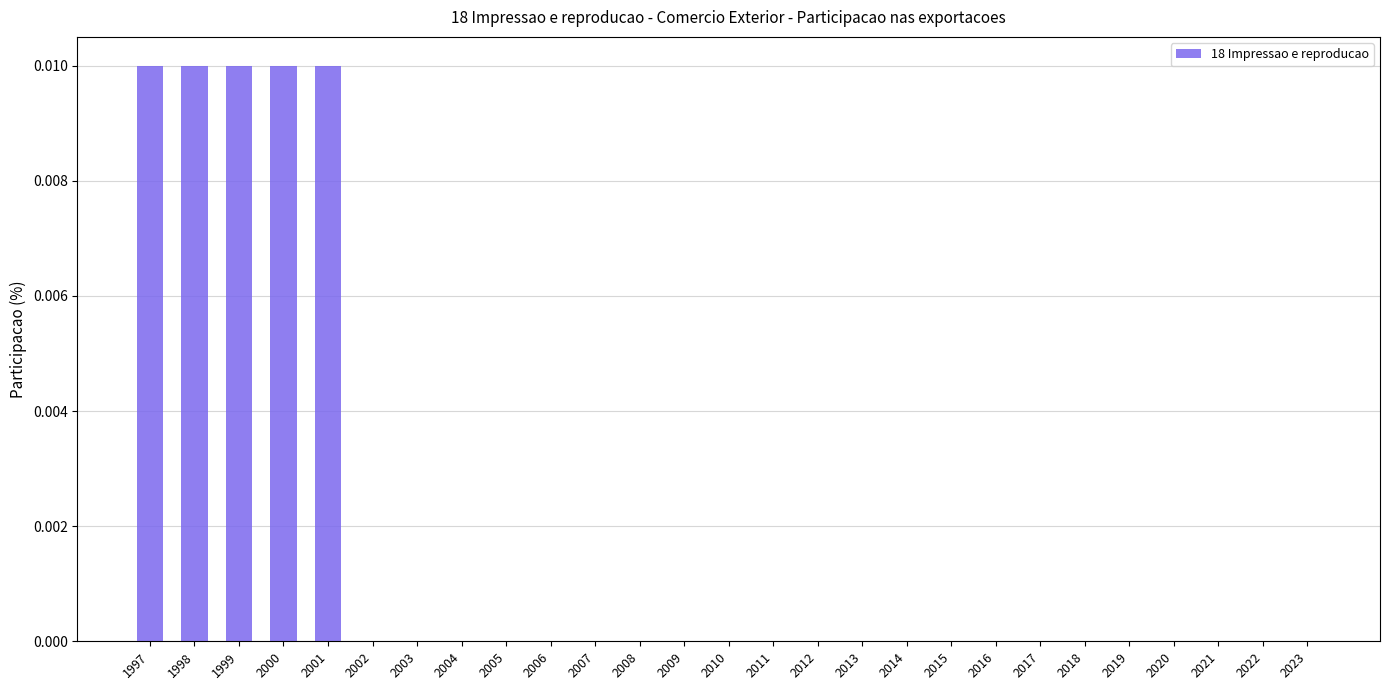

How many distinct data groups are displayed?

1